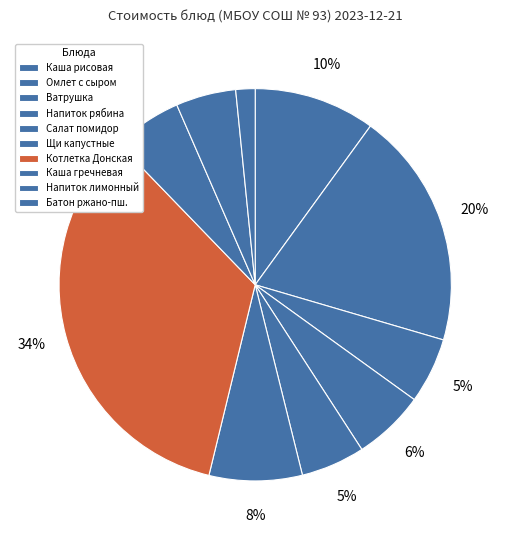

What is the largest slice in the pie chart?

Котлетка Донская